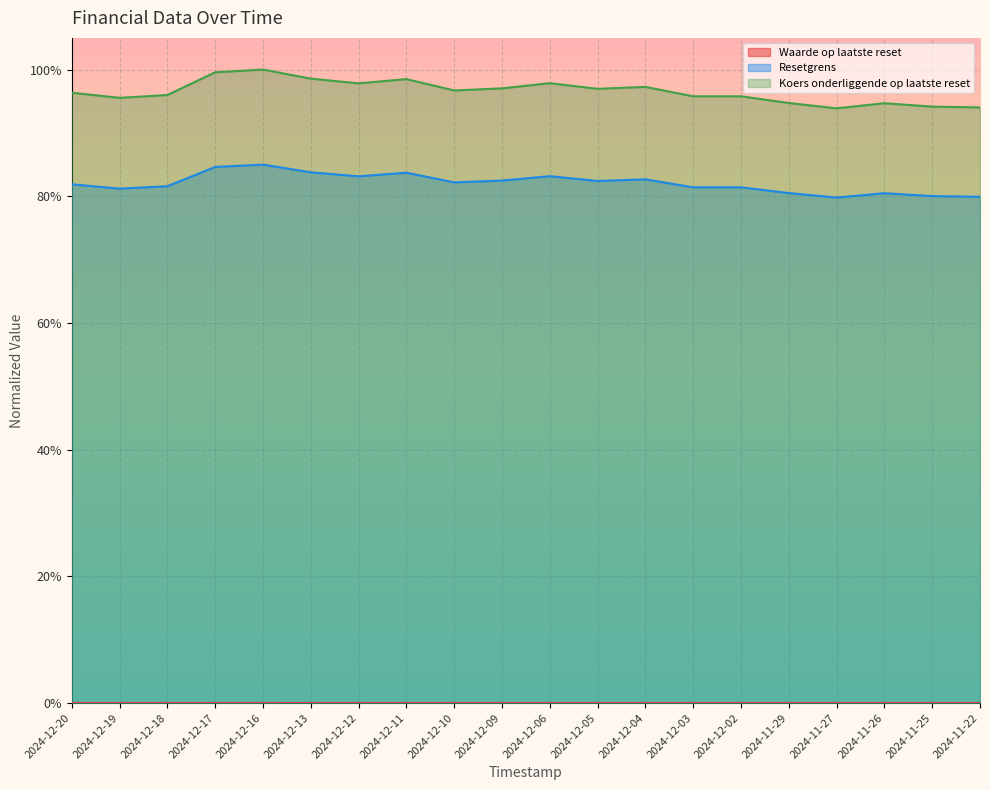

How many data points does each series have?

20